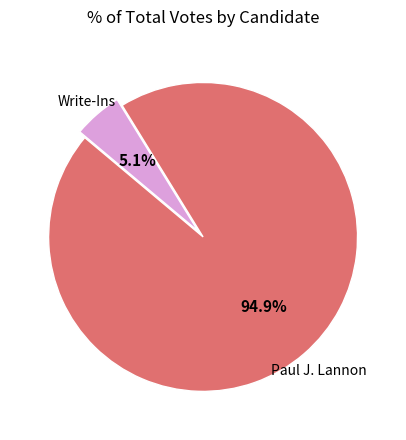

Does any single category account for the majority?

Yes